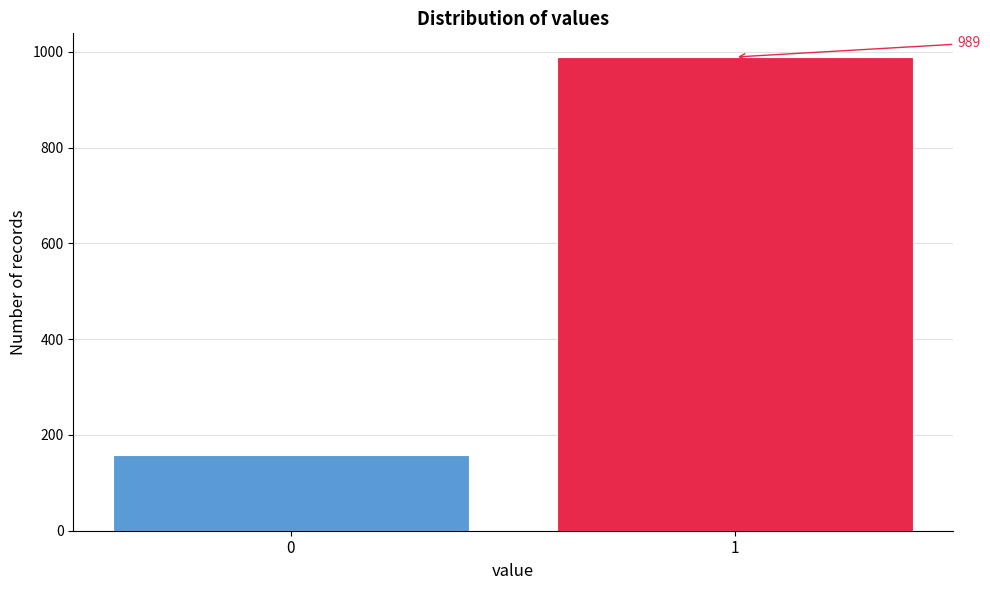

Reading left to right, list all the values displayed in this chart.

0=159	1=989